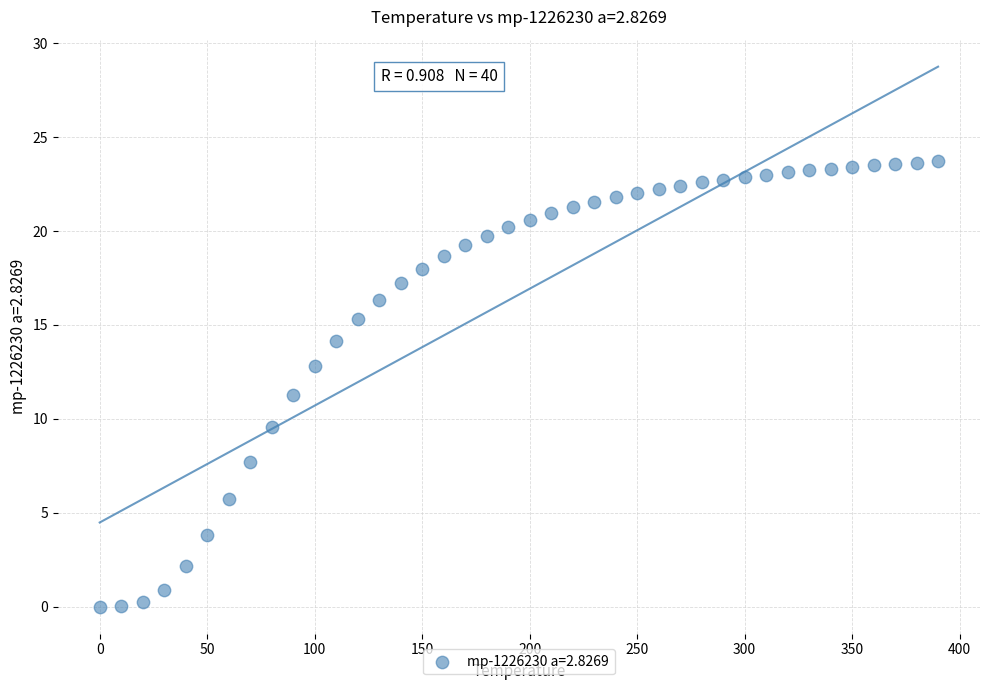

What is the range of X values (max minus min)?

390.0